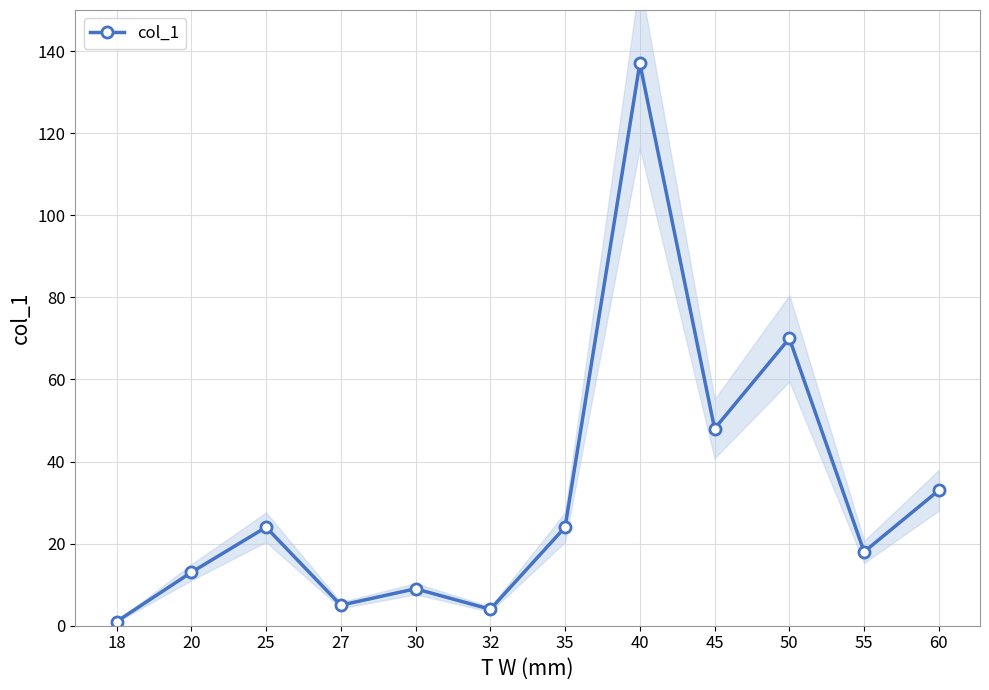

Where does the data first go above 24?

40